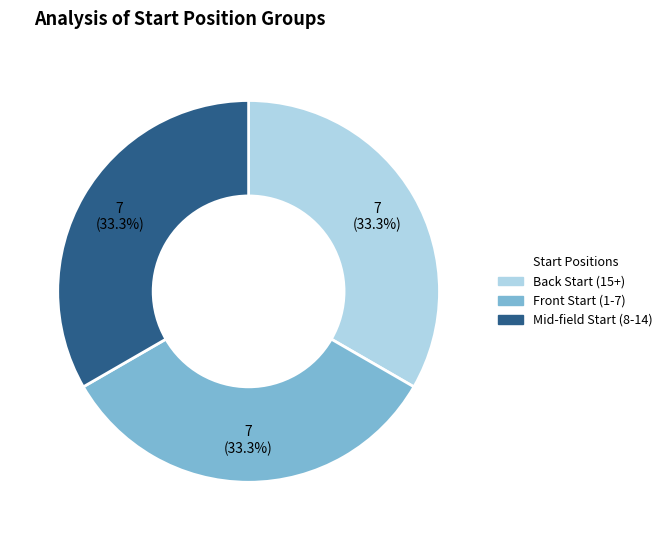

Count the number of slices in the pie.

3